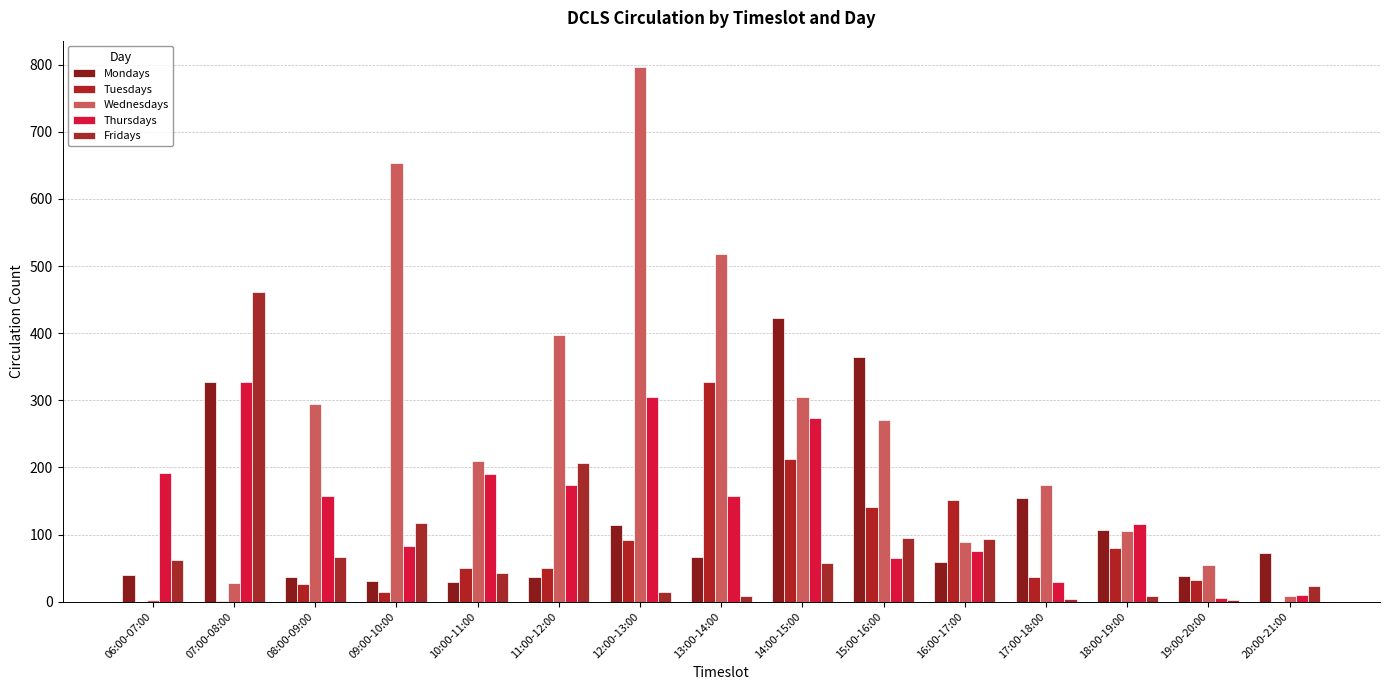

What is the label of the 14th bar from the right?

07:00-08:00